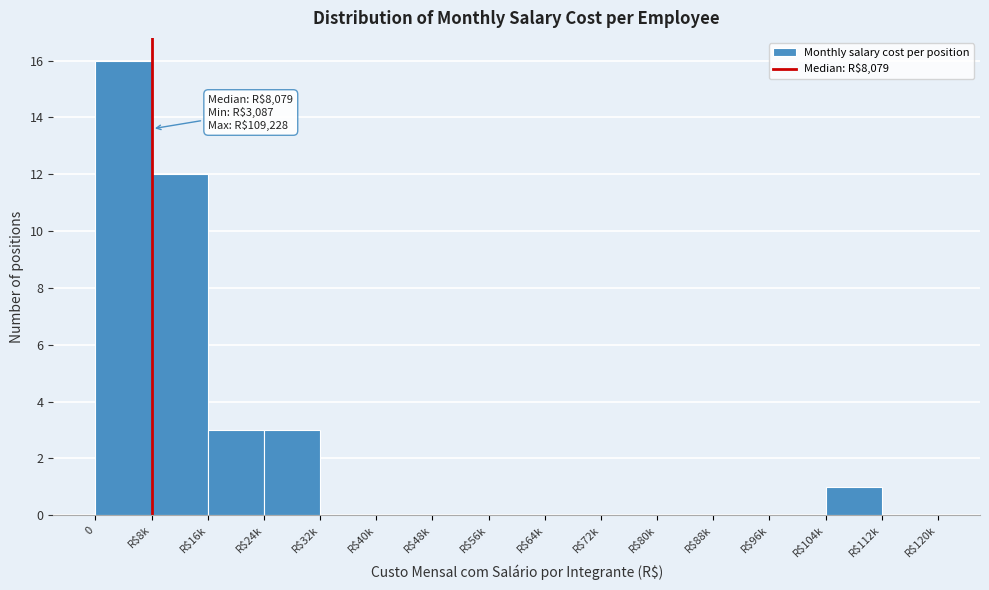

The chart shows a value of 3 at R$24k. True or false?

True